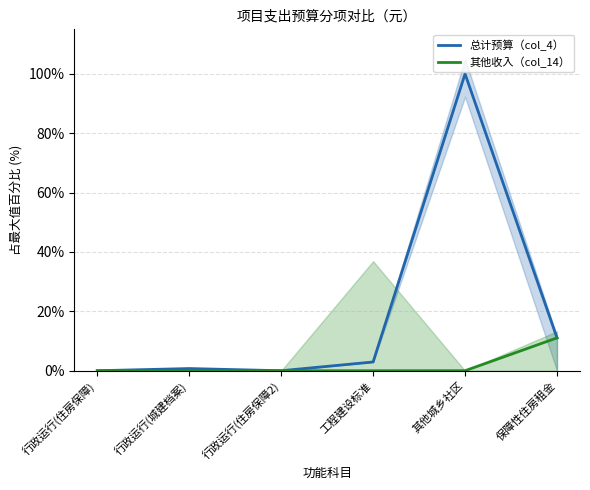

Where is 总计预算（col_4） nearest to the value 50?

保障性住房租金